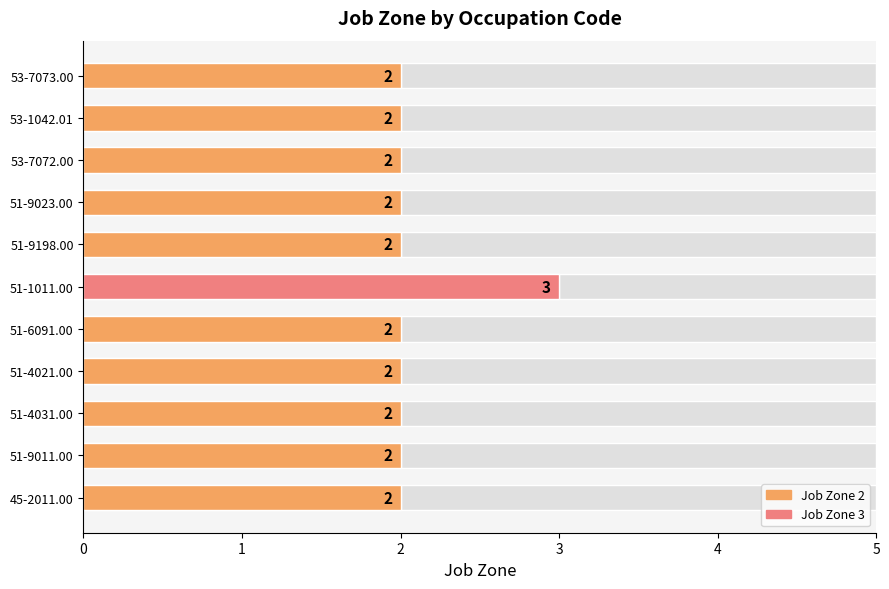

What is the sum of all values?

23